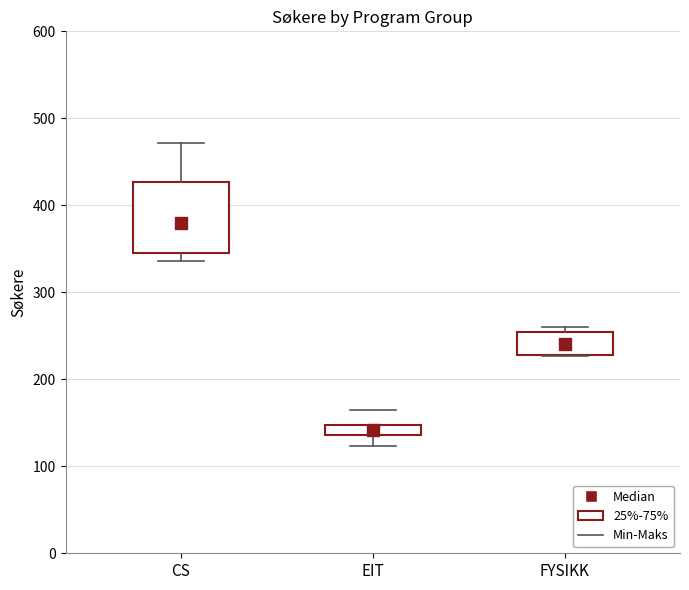

Which box has the highest median line?

CS